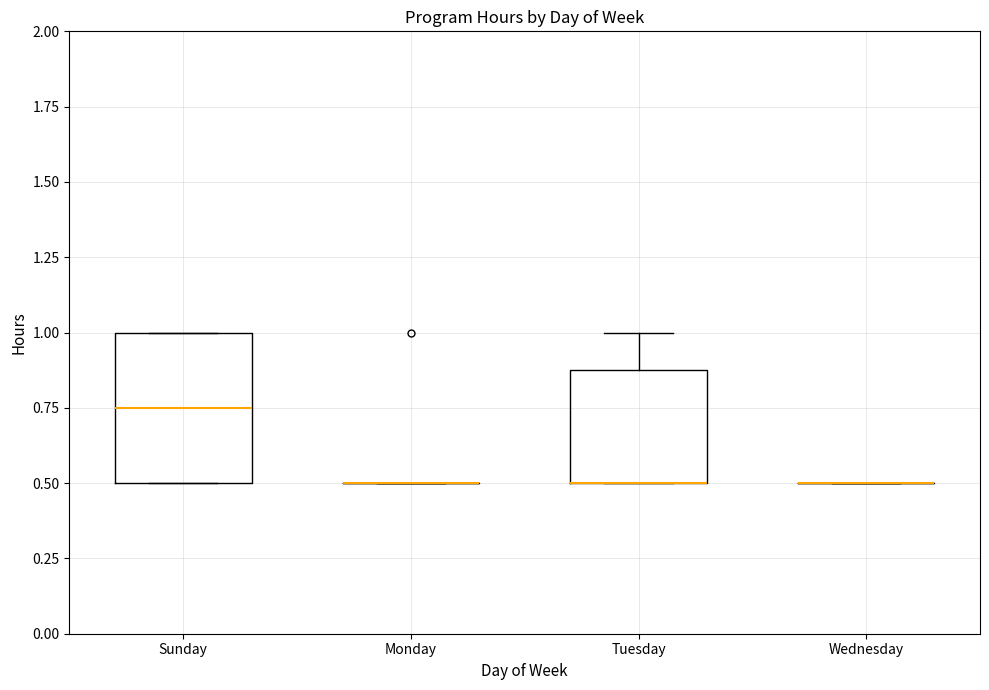

Reading left to right, read every box against the y-axis: the position of its median line, the range the box covers, and the ends of its whiskers. The values are not printed on the chart, so give them approximately, as read against the axis.

Sunday: median 0.75, box 0.50 to 1.00, whiskers 0.50 to 1.00
Monday: box collapsed to a line at 0.50, whiskers 0.50 to 0.50
Tuesday: median 0.50 (drawn on the box's lower edge), box 0.50 to 0.90, whiskers 0.50 to 1.00
Wednesday: box collapsed to a line at 0.50, whiskers 0.50 to 0.50